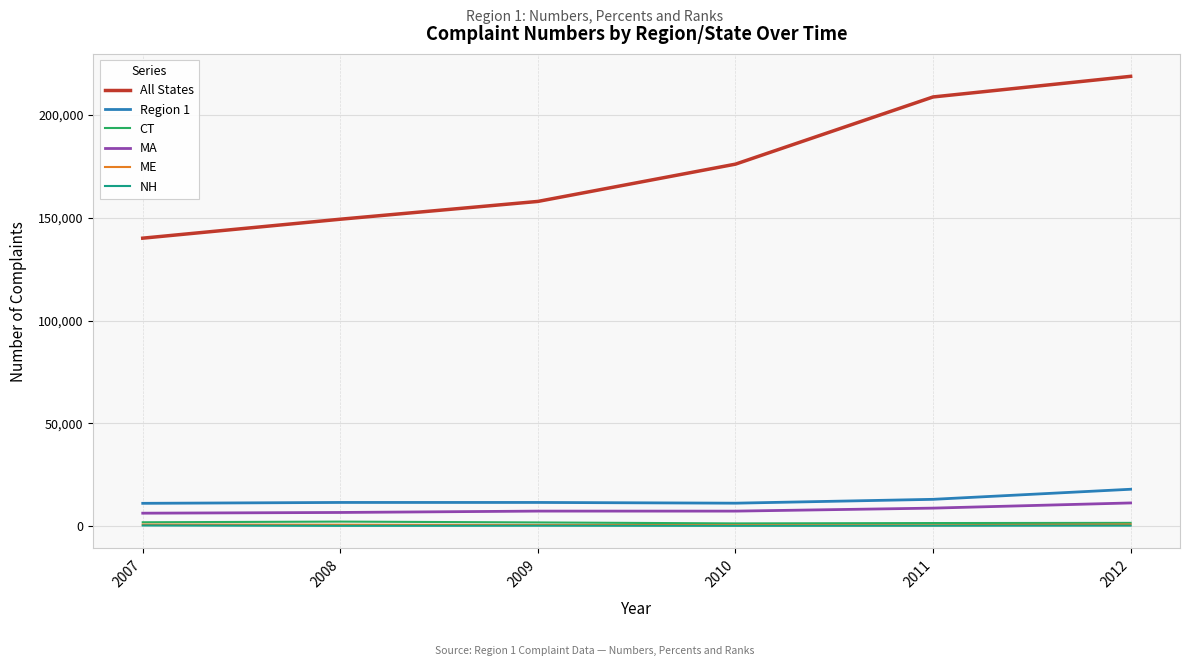

True or false: ME and All States intersect in this chart.

False